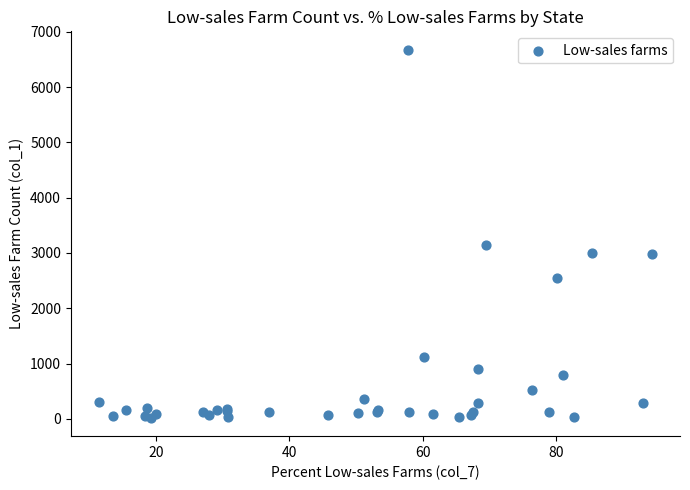

What Y value in the scatter plot is closest to 3347?

3150